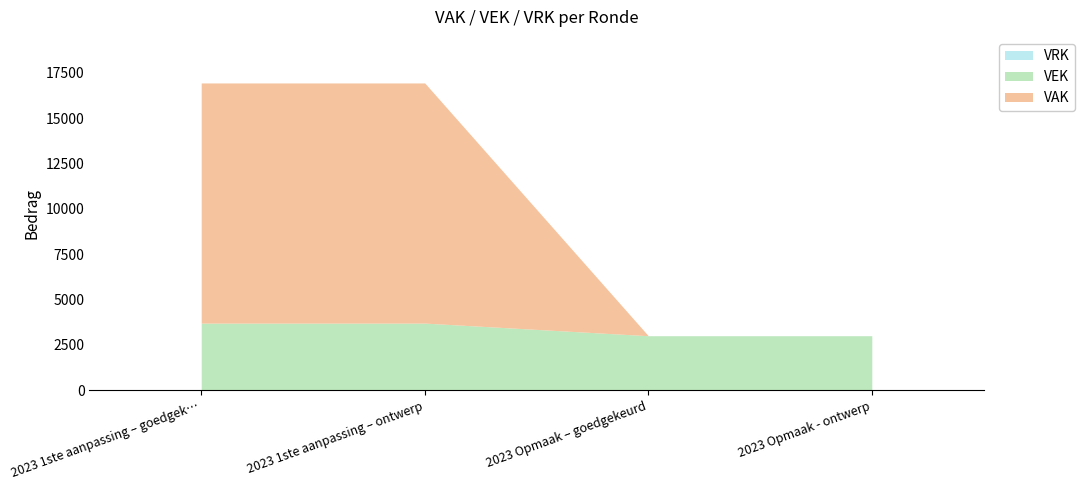

Between 2023 Opmaak – goedgekeurd and 2023 Opmaak - ontwerp, which series saw the biggest shift?

VEK